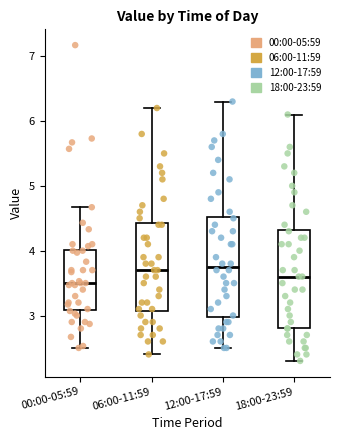

Reading left to right, transcribe this box plot: for each box, give where its median line is, the range the box spans, and where its two whiskers end, as read against the y-axis. The values are not printed on the chart, so give them approximately, as read against the axis.

00:00-05:59: median 3.5, box 3.1 to 4.0, whiskers 2.5 to 4.7
06:00-11:59: median 3.7, box 3.1 to 4.4, whiskers 2.4 to 6.2
12:00-17:59: median 3.8, box 3.0 to 4.5, whiskers 2.5 to 6.3
18:00-23:59: median 3.6, box 2.8 to 4.3, whiskers 2.3 to 6.1